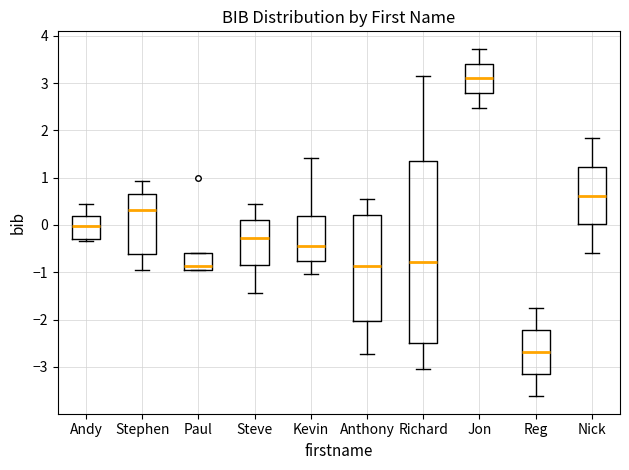

Reading left to right, read every box against the y-axis: the position of its median line, the range the box covers, and the ends of its whiskers. The values are not printed on the chart, so give them approximately, as read against the axis.

Andy: median 0.0, box -0.3 to 0.2, whiskers -0.3 (just below the box's lower edge) to 0.5
Stephen: median 0.3, box -0.6 to 0.7, whiskers -1.0 to 0.9
Paul: median -0.9 (just above the box's lower edge), box -0.9 to -0.6, whiskers -1.0 to -0.6
Steve: median -0.3, box -0.8 to 0.1, whiskers -1.4 to 0.4
Kevin: median -0.4, box -0.8 to 0.2, whiskers -1.0 to 1.4
Anthony: median -0.9, box -2.0 to 0.2, whiskers -2.7 to 0.6
Richard: median -0.8, box -2.5 to 1.4, whiskers -3.0 to 3.1
Jon: median 3.1, box 2.8 to 3.4, whiskers 2.5 to 3.7
Reg: median -2.7, box -3.2 to -2.2, whiskers -3.6 to -1.8
Nick: median 0.6, box 0.0 to 1.2, whiskers -0.6 to 1.8